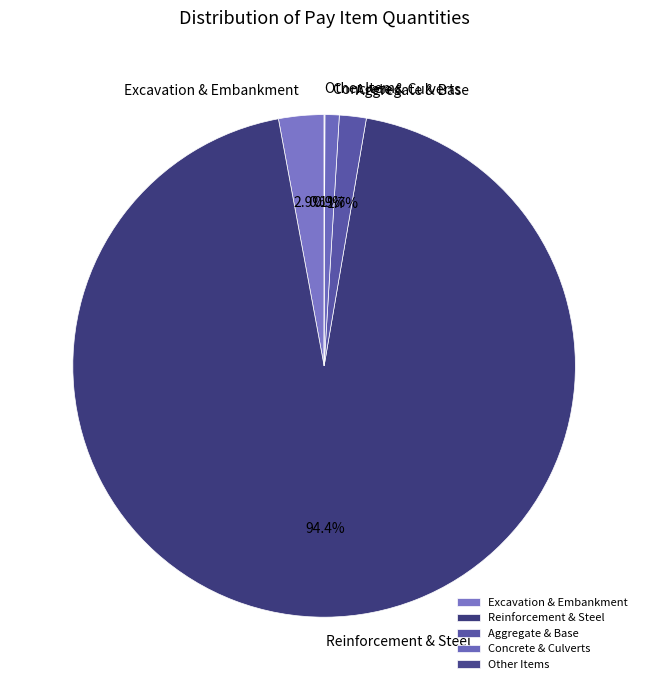

How much of the chart is everything except Aggregate & Base?

98.3%